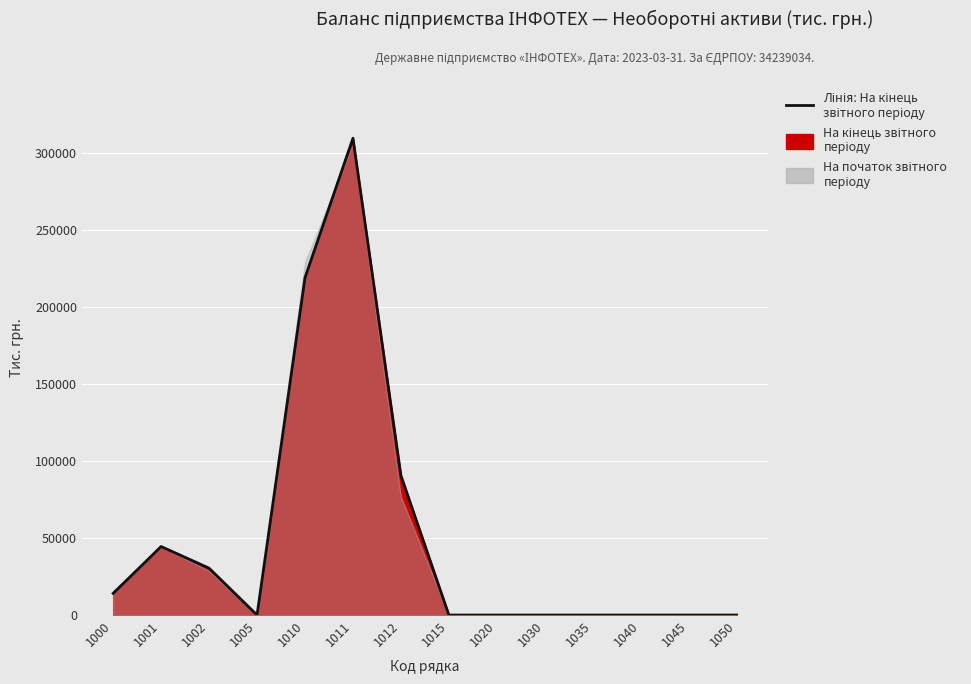

List the labels in order of value, smallest first.

1015, 1020, 1030, 1035, 1040, 1045, 1050, 1005, 1000, 1002, 1001, 1012, 1010, 1011